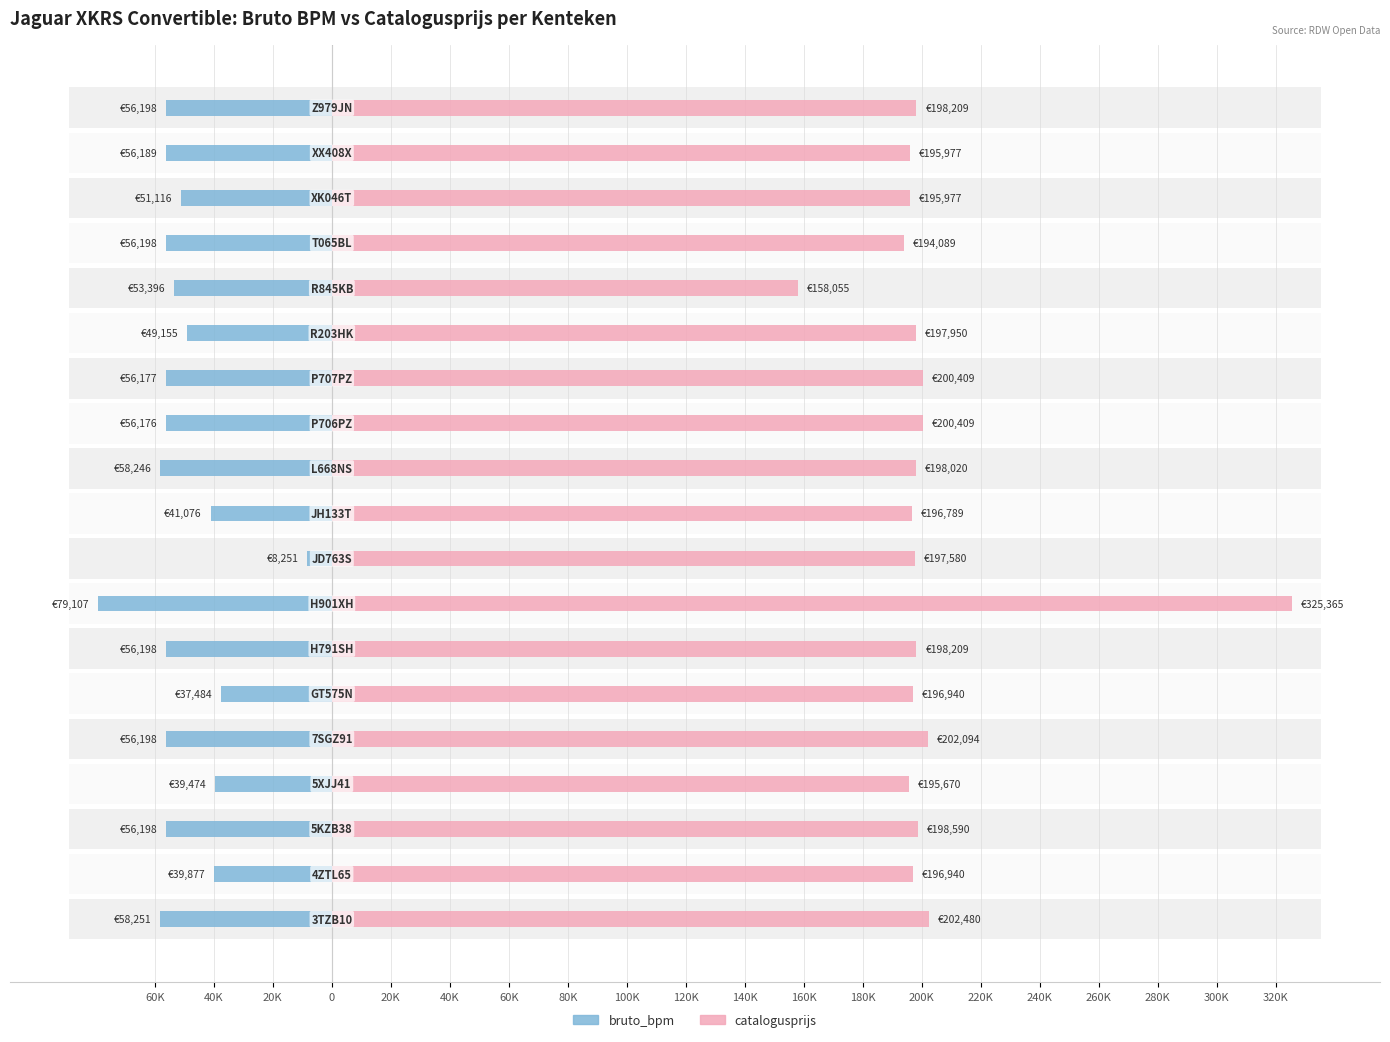

Which series has the largest total across all categories?

catalogusprijs